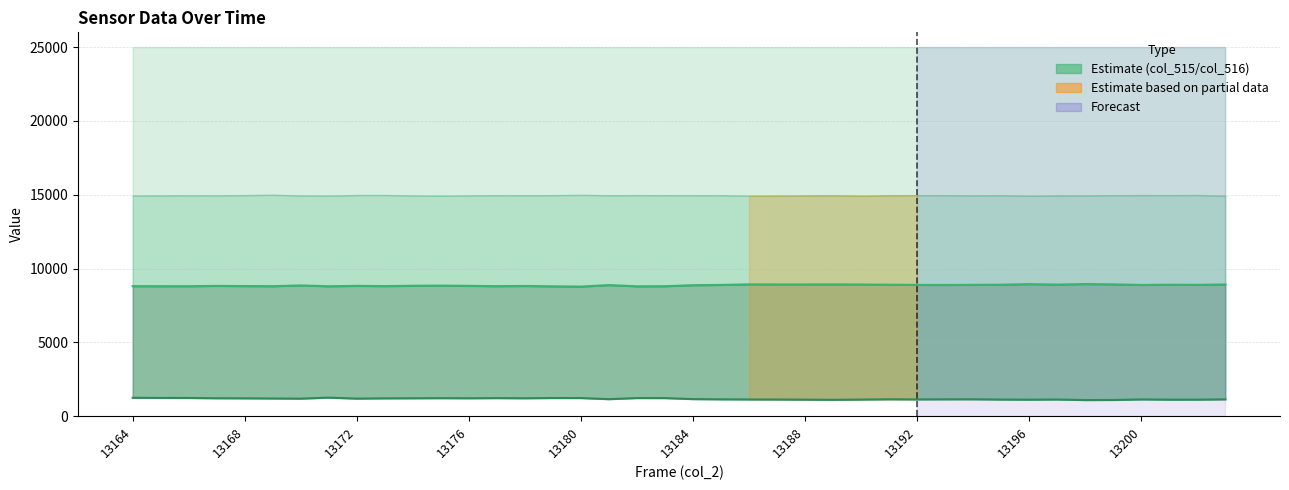

True or false: col_513 (lower) and col_515 intersect in this chart.

False